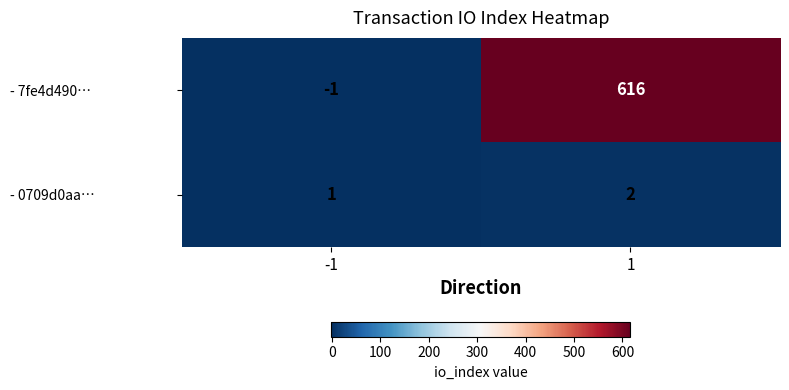

What is the sum of the - 0709d0aa… values at 1 and -1?

3